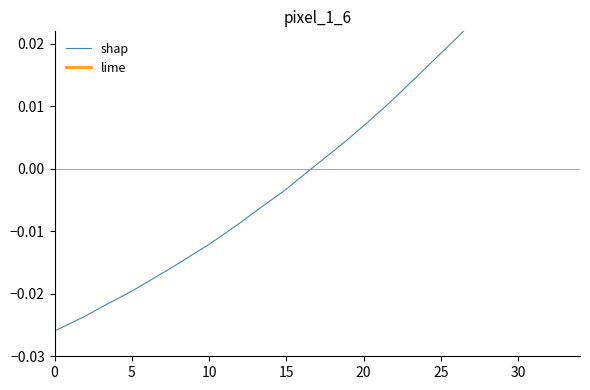

What is the difference between the maximum and second lowest values?

0.1